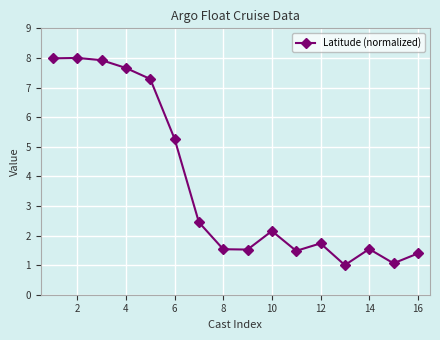

What is the value of the 16th point from the left?

1.4